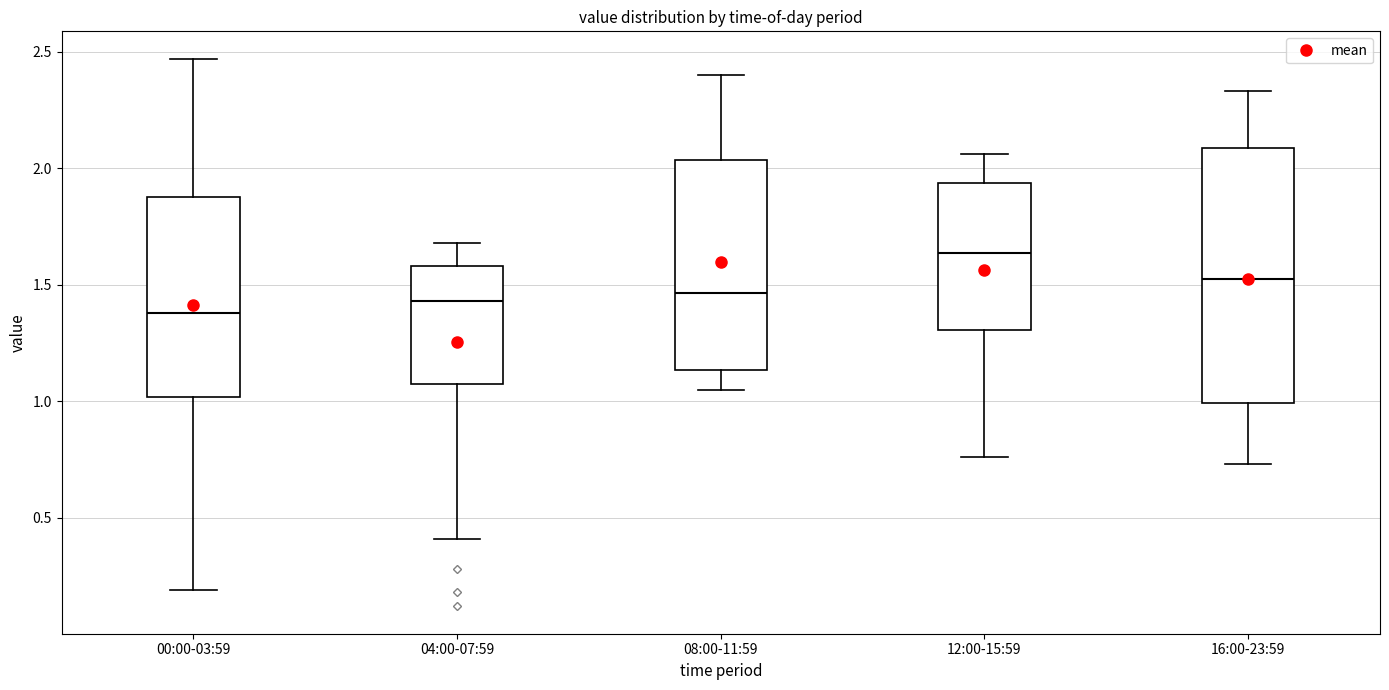

Reading left to right, read every box against the y-axis: the position of its median line, the range the box covers, and the ends of its whiskers. The values are not printed on the chart, so give them approximately, as read against the axis.

00:00-03:59: median 1.40, box 1.00 to 1.90, whiskers 0.20 to 2.45
04:00-07:59: median 1.45, box 1.05 to 1.60, whiskers 0.40 to 1.70
08:00-11:59: median 1.45, box 1.15 to 2.05, whiskers 1.05 to 2.40
12:00-15:59: median 1.65, box 1.30 to 1.95, whiskers 0.75 to 2.05
16:00-23:59: median 1.55, box 1.00 to 2.10, whiskers 0.75 to 2.35